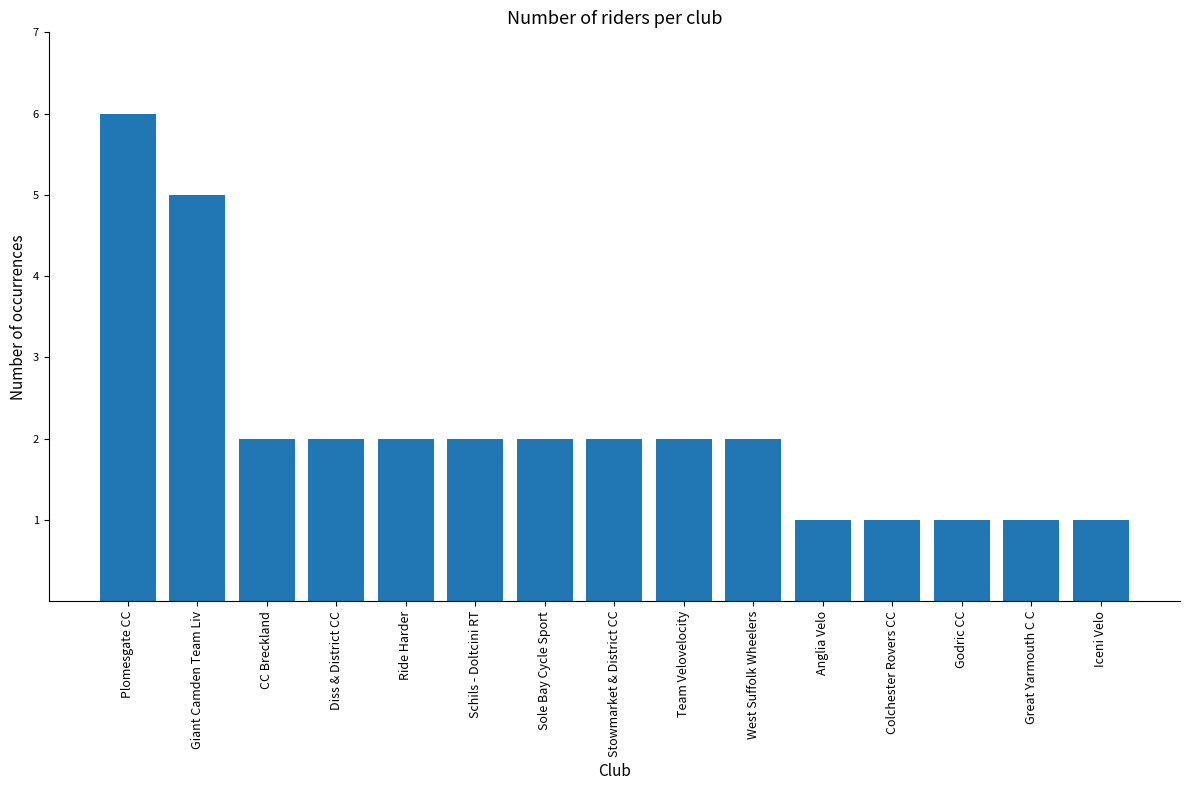

Reading left to right, what are all the values shown in this chart?

Plomesgate CC=6	Giant Camden Team Liv=5	CC Breckland=2	Diss & District CC=2	Ride Harder=2	Schils - Doltcini RT=2	Sole Bay Cycle Sport=2	Stowmarket & District CC=2	Team Velovelocity=2	West Suffolk Wheelers=2	Anglia Velo=1	Colchester Rovers CC=1	Godric CC=1	Great Yarmouth C C=1	Iceni Velo=1